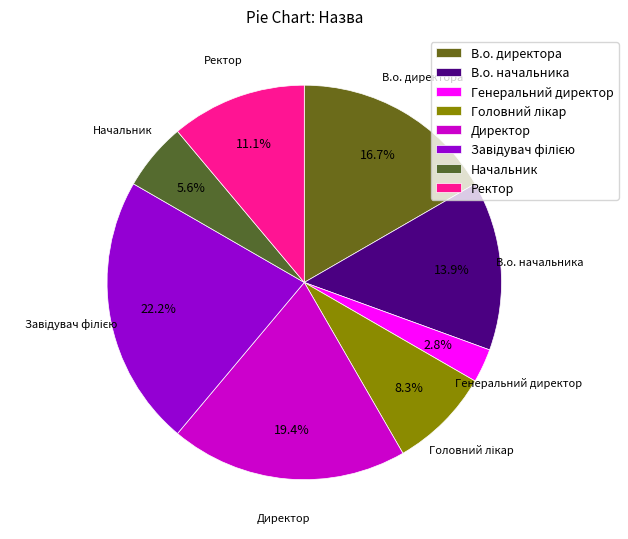

Is there any slice that represents more than half of the pie?

No